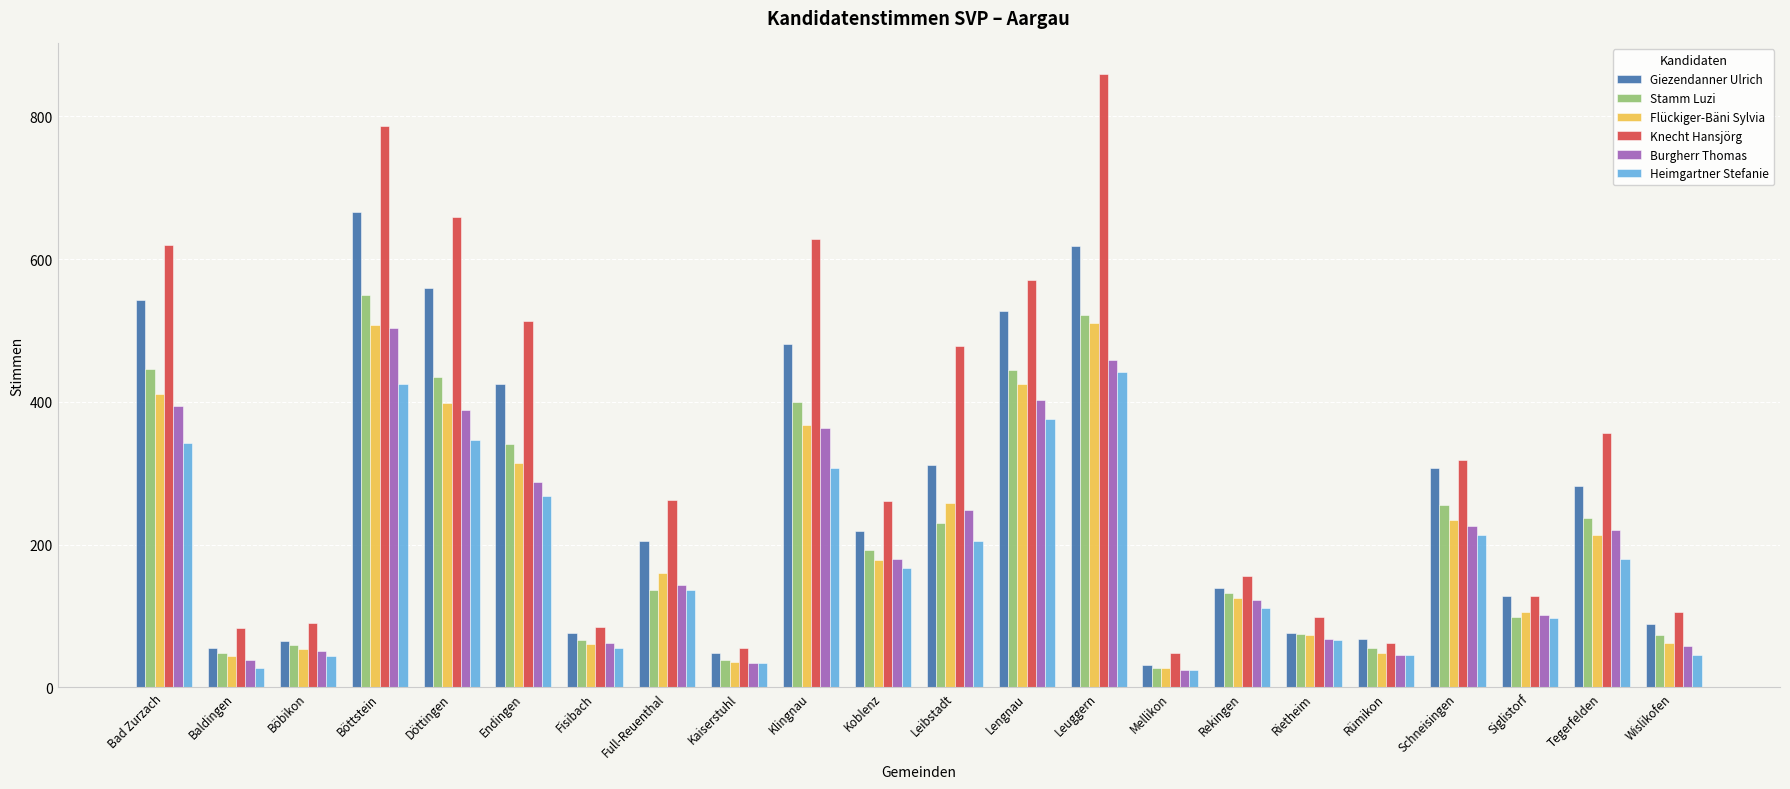

How many values in the Stamm Luzi series are below 192?

11